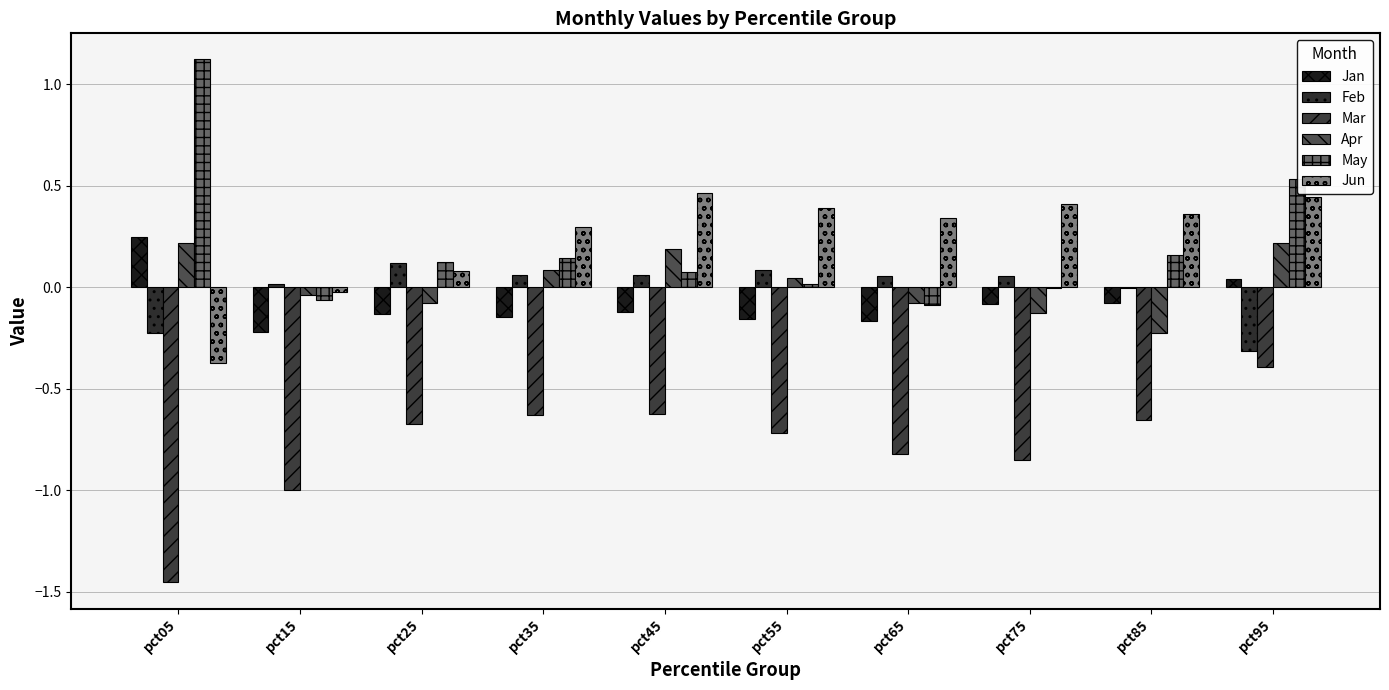

True or false: Jan has a value of 0.0 at pct95.

True